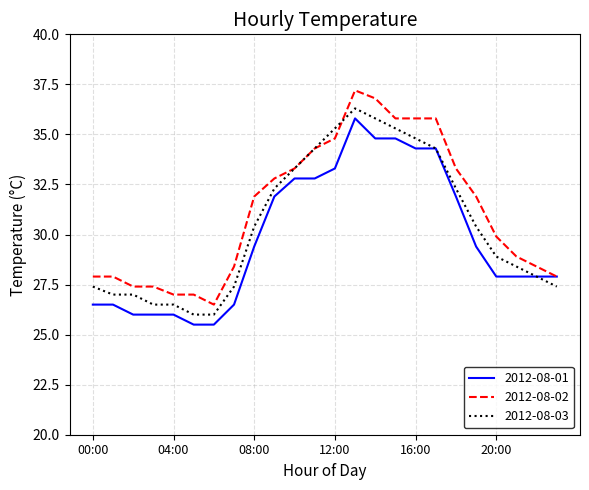

Which series has the largest range (max minus min)?

2012-08-02